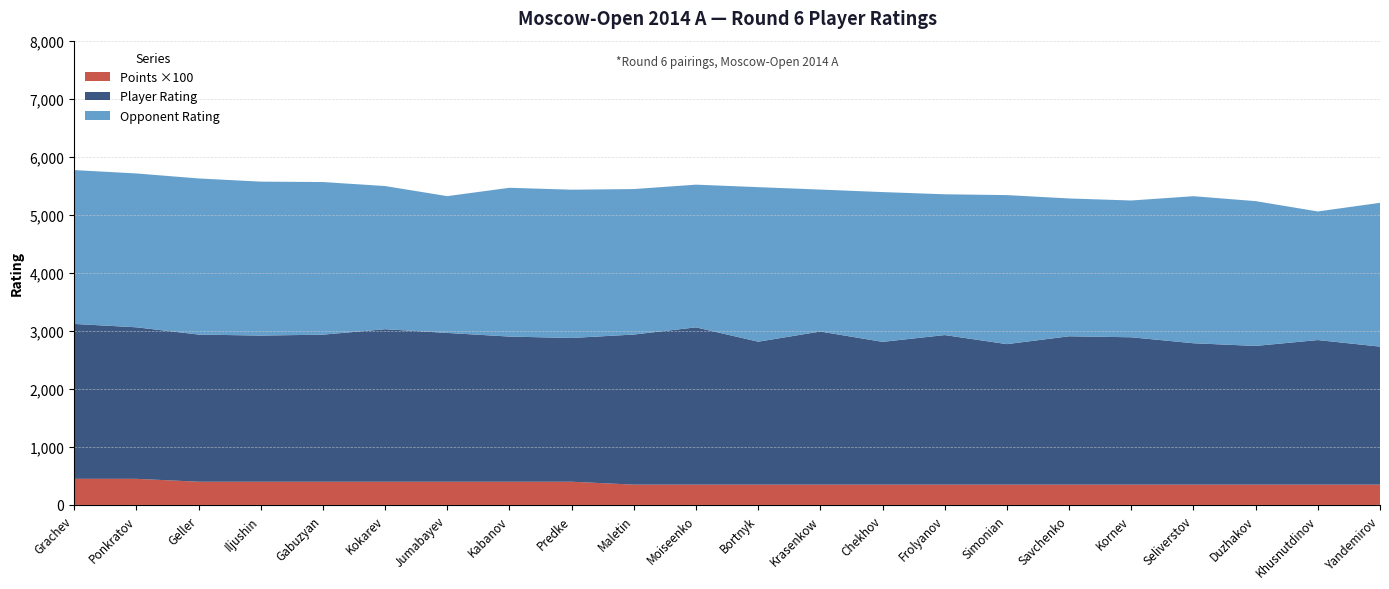

Reading left to right, what are all the values shown in this chart?

GM: 2669.0	2611.0	2536.0	2518.0	2534.0	2628.0	2564.0	2501.0	2477.0	2586.0	2710.0	2463.0	2638.0	2460.0	2577.0	2421.0	2556.0	2539.0	2436.0	2390.0	2491.0	2378.0
Opponent GM: 2651.0	2651.0	2690.0	2653.0	2630.0	2467.0	2357.0	2564.0	2555.0	2507.0	2459.0	2663.0	2446.0	2581.0	2426.0	2568.0	2375.0	2357.0	2534.0	2495.0	2216.0	2478.0
Points: 4.5	4.5	4.0	4.0	4.0	4.0	4.0	4.0	4.0	3.5	3.5	3.5	3.5	3.5	3.5	3.5	3.5	3.5	3.5	3.5	3.5	3.5